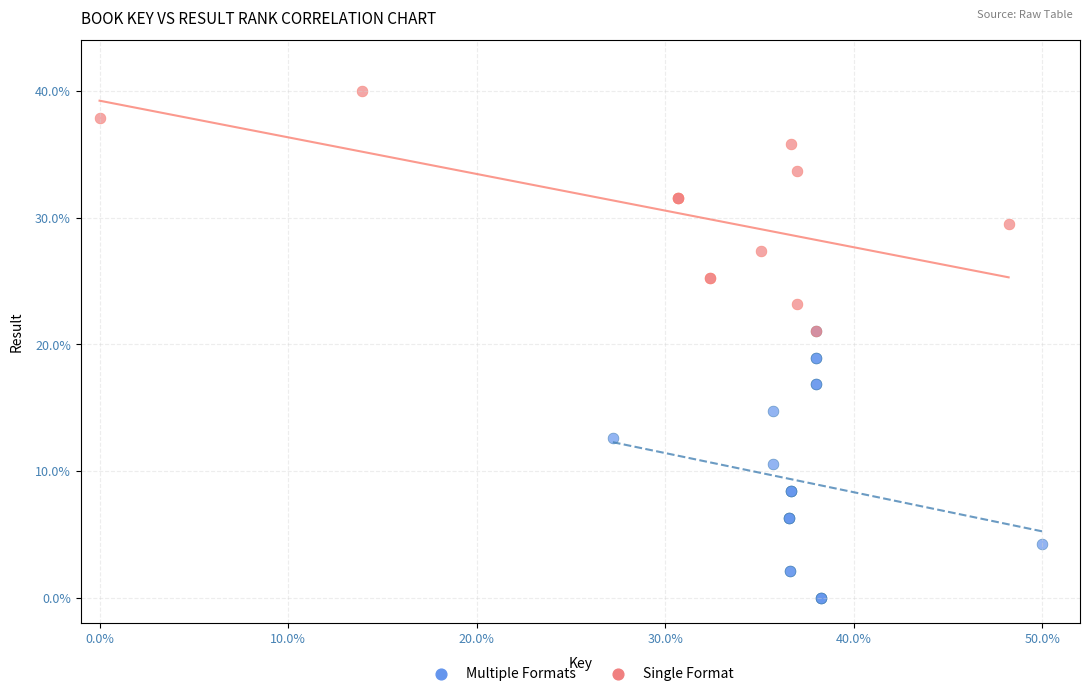

Which series has the widest spread of Y values?

Multiple Formats